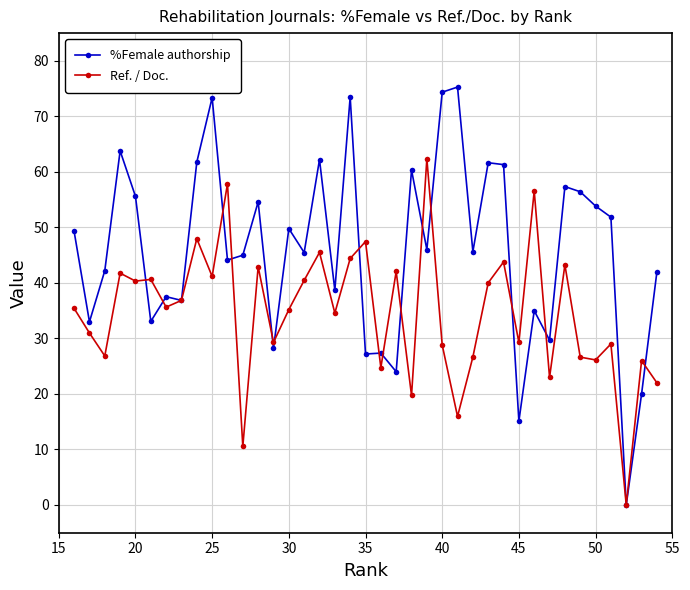

What is the greatest value displayed?

75.3